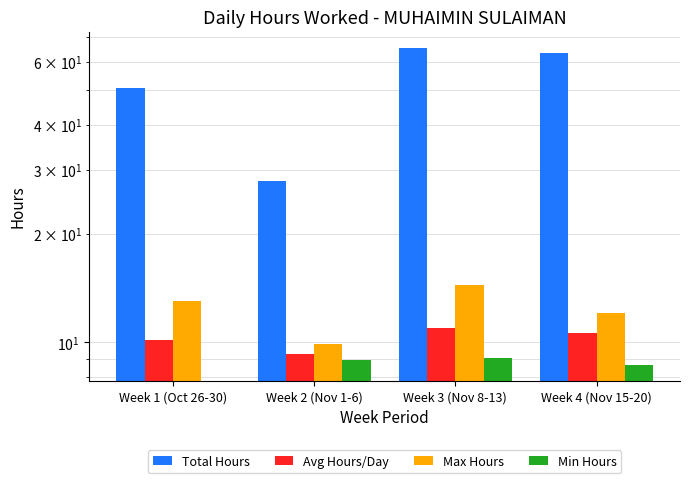

What is the difference between the highest and lowest values at Week 4 (Nov 15-20)?

54.9